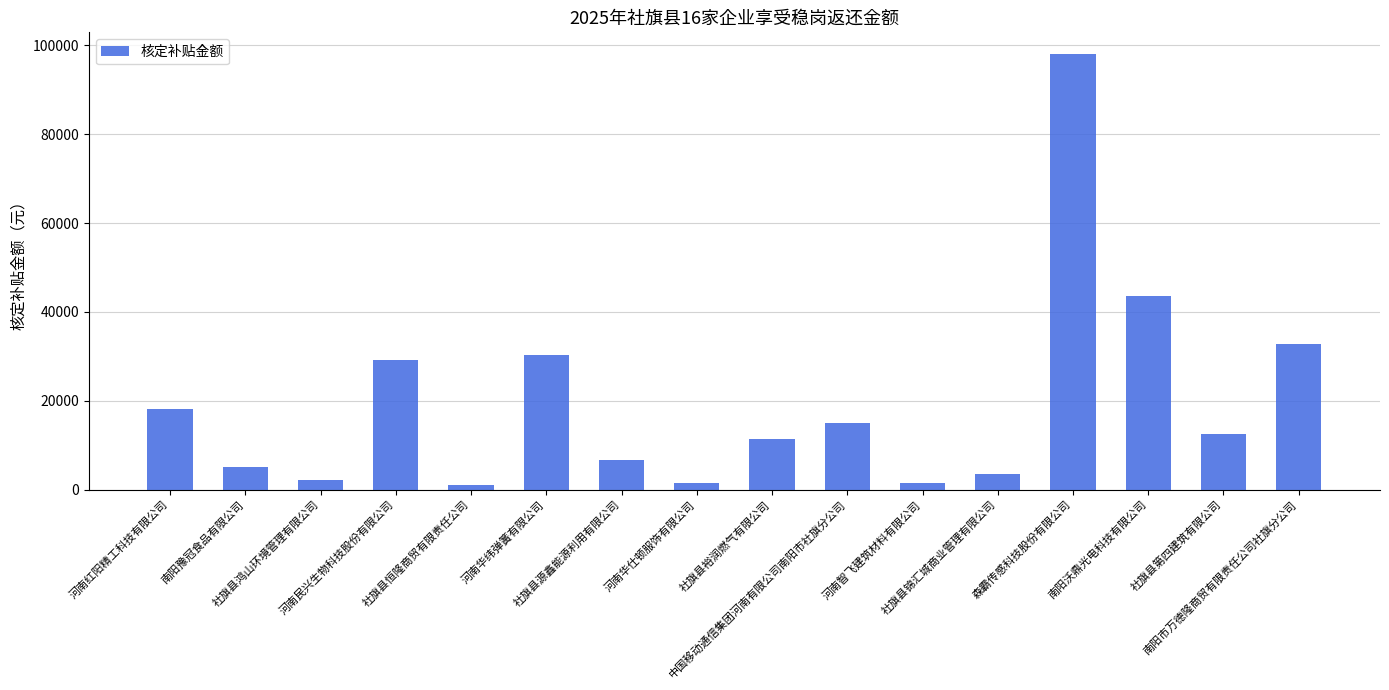

How many data points are less than 12587?

8